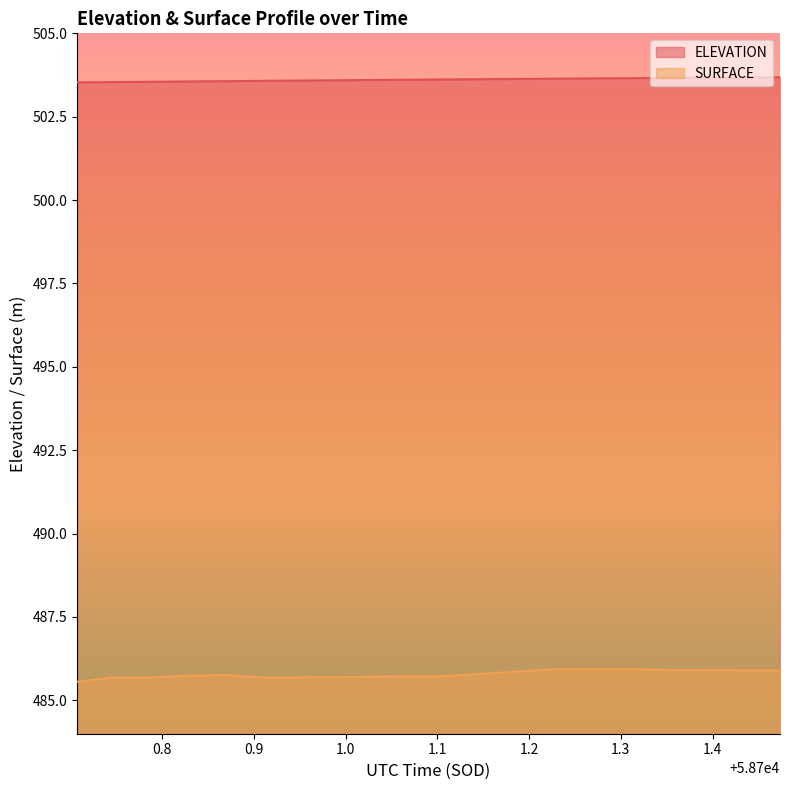

At which category is the sum across all series the highest?

58701.3122